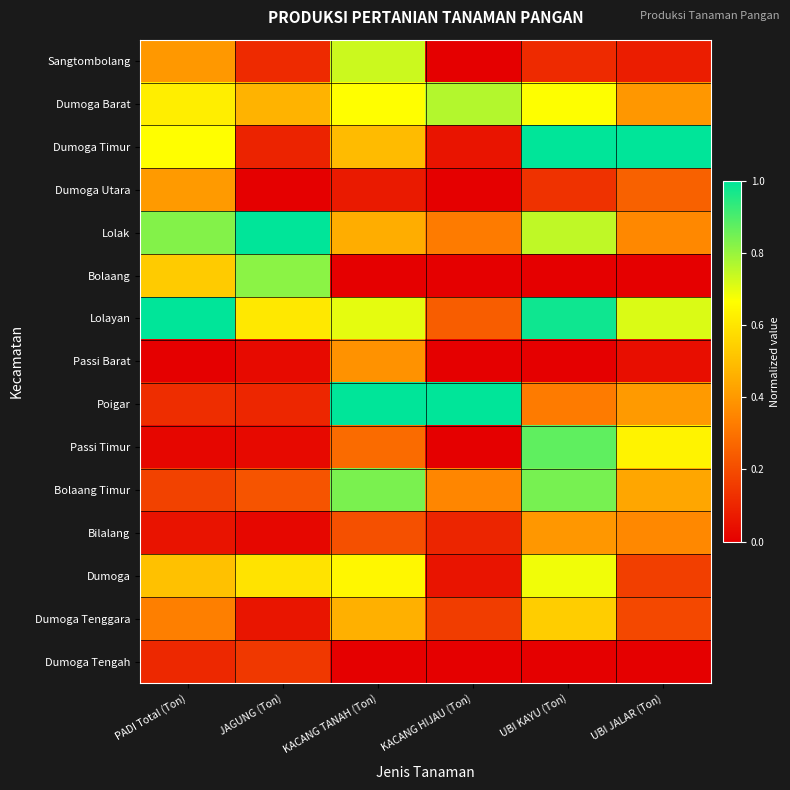

At which category is the sum across all series the highest?

UBI KAYU (Ton)